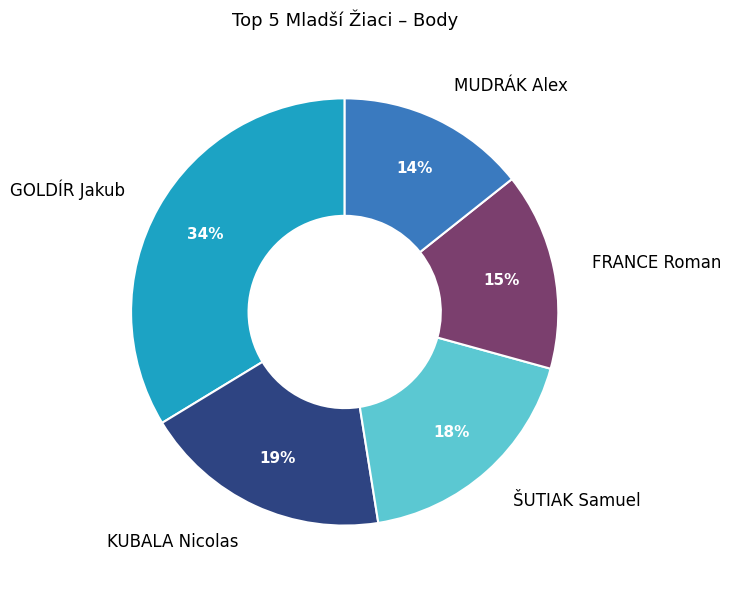

The FRANCE Roman slice represents 15% of the pie. True or false?

True